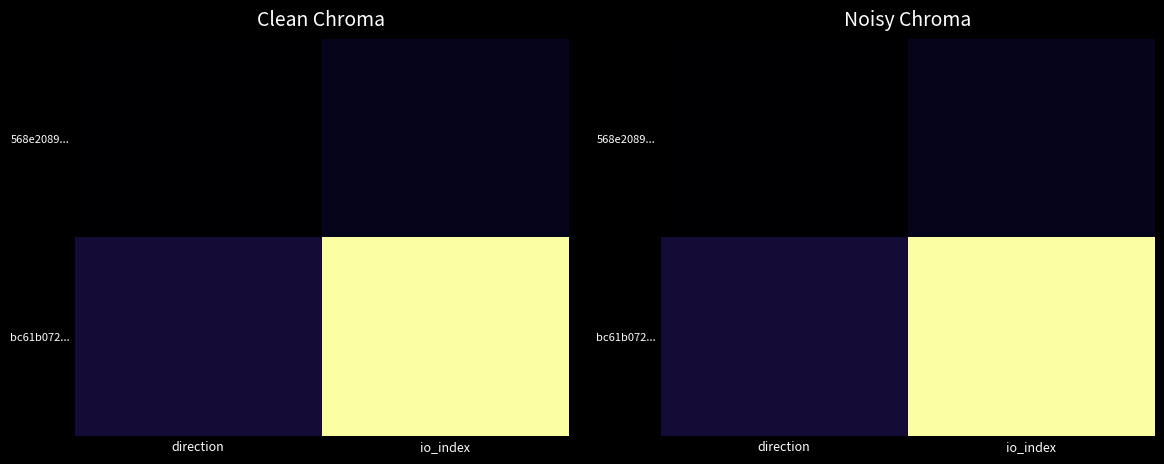

The 568e2089... series shows -1 at direction. True or false?

True